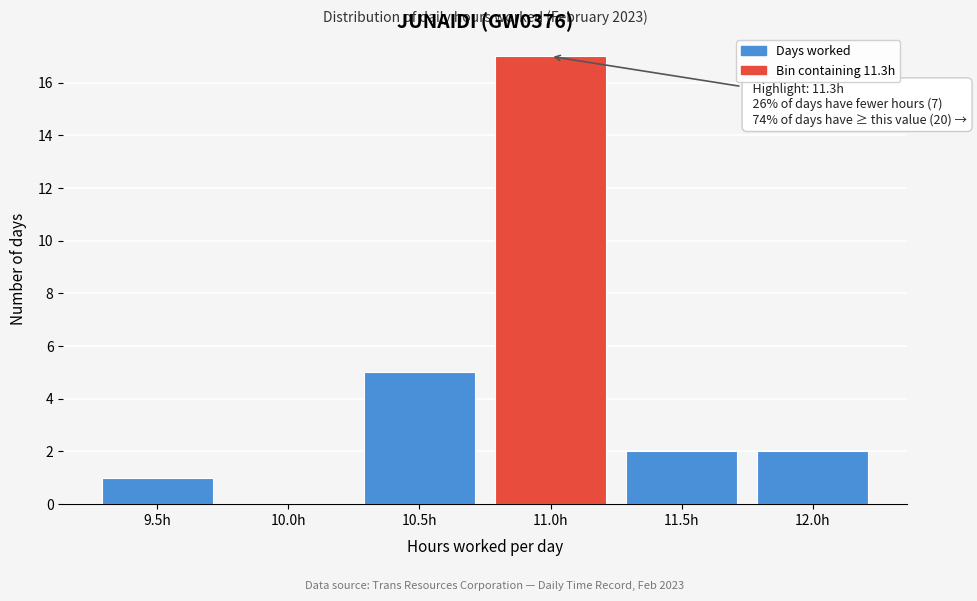

Reading left to right, list all the values displayed in this chart.

9.5h=1	10.0h=0	10.5h=5	11.0h=17	11.5h=2	12.0h=2